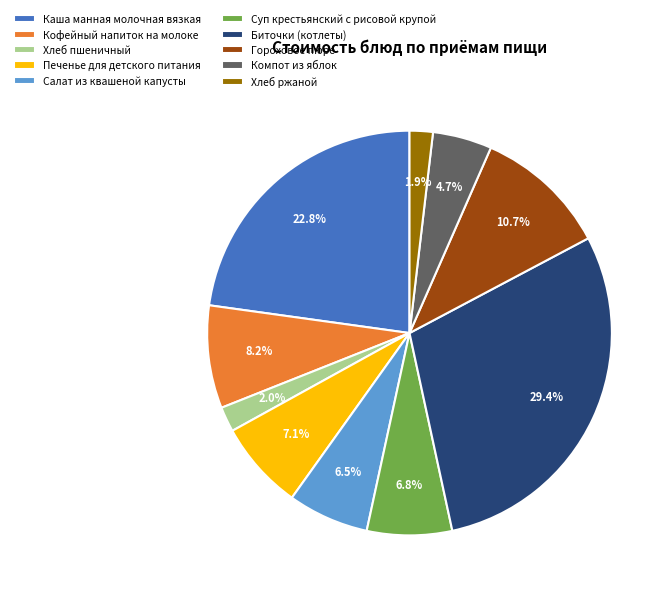

Is there any slice that represents more than half of the pie?

No